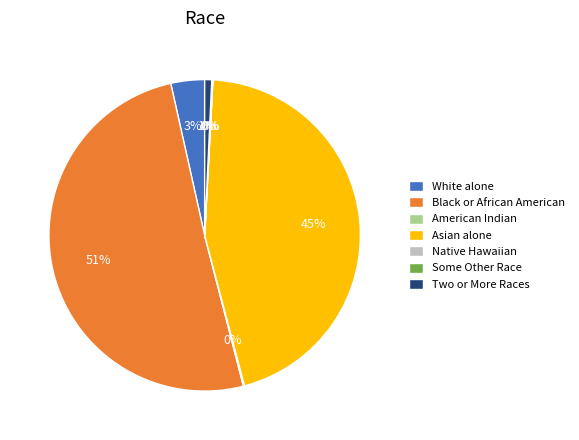

Is the sum of Black or African American and Two or More Races greater than half?

Yes